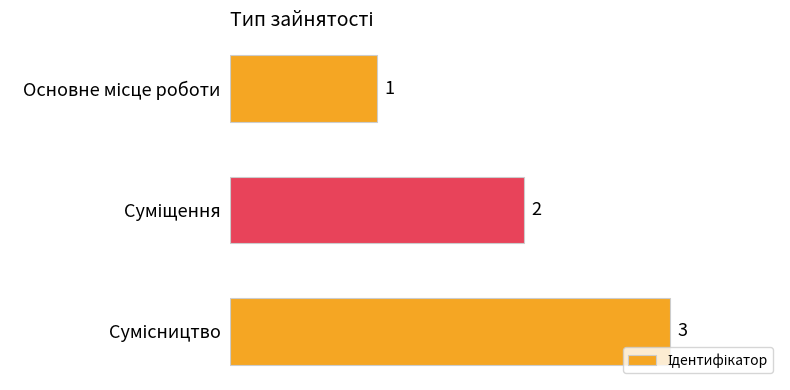

What is the maximum value shown in the chart?

3